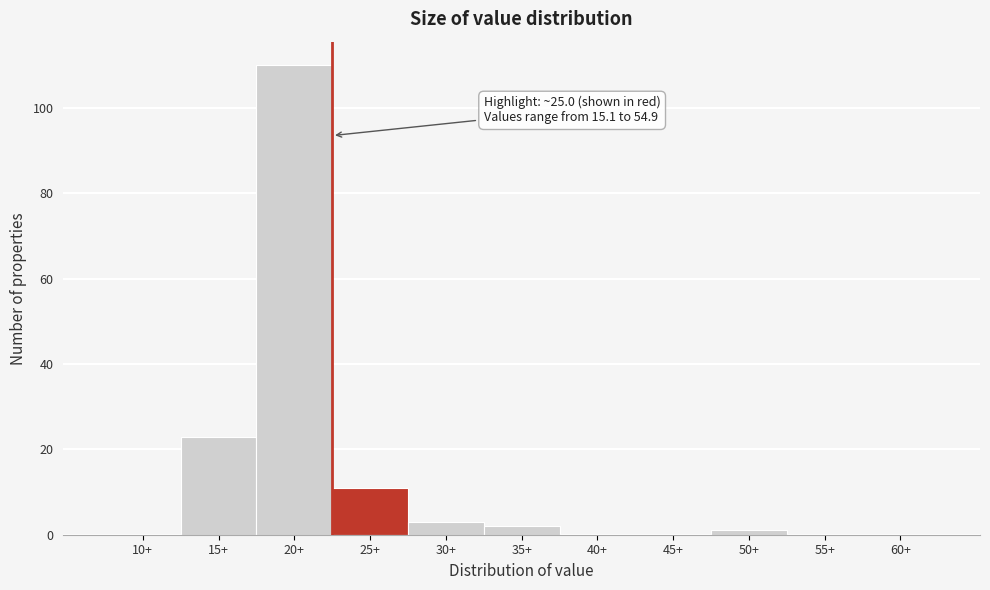

Reading left to right, transcribe all the data shown in this chart.

10+=0	15+=23	20+=110	25+=11	30+=3	35+=2	40+=0	45+=0	50+=1	55+=0	60+=0